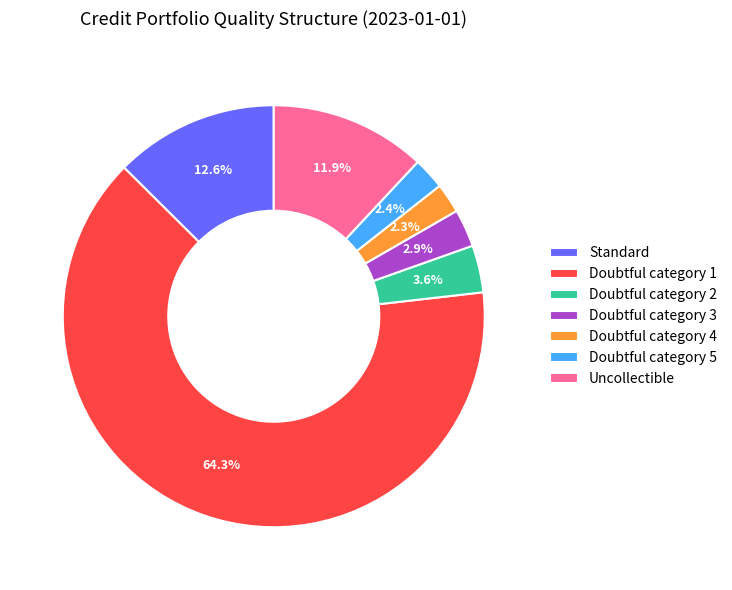

Which slice is the largest?

Doubtful category 1